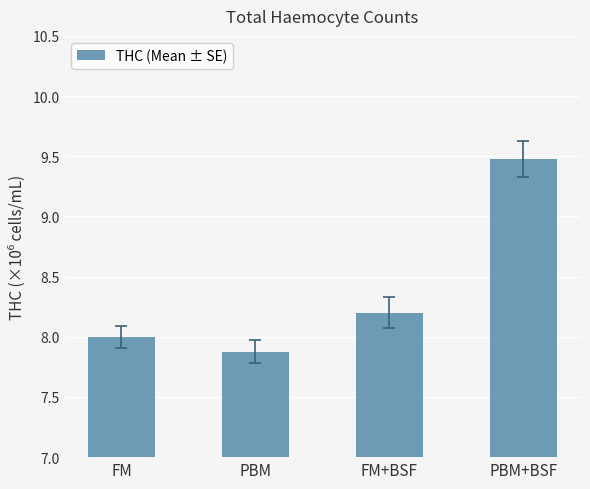

What is the difference between the maximum and minimum values?

1.6